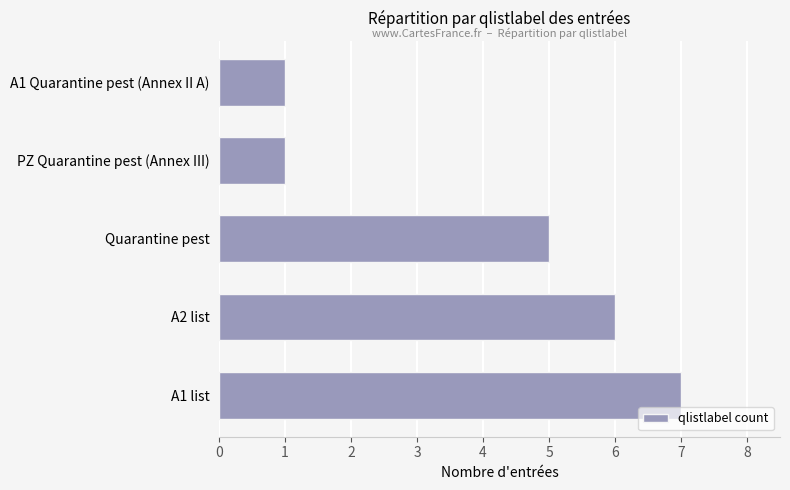

What is the minimum value shown in the chart?

1